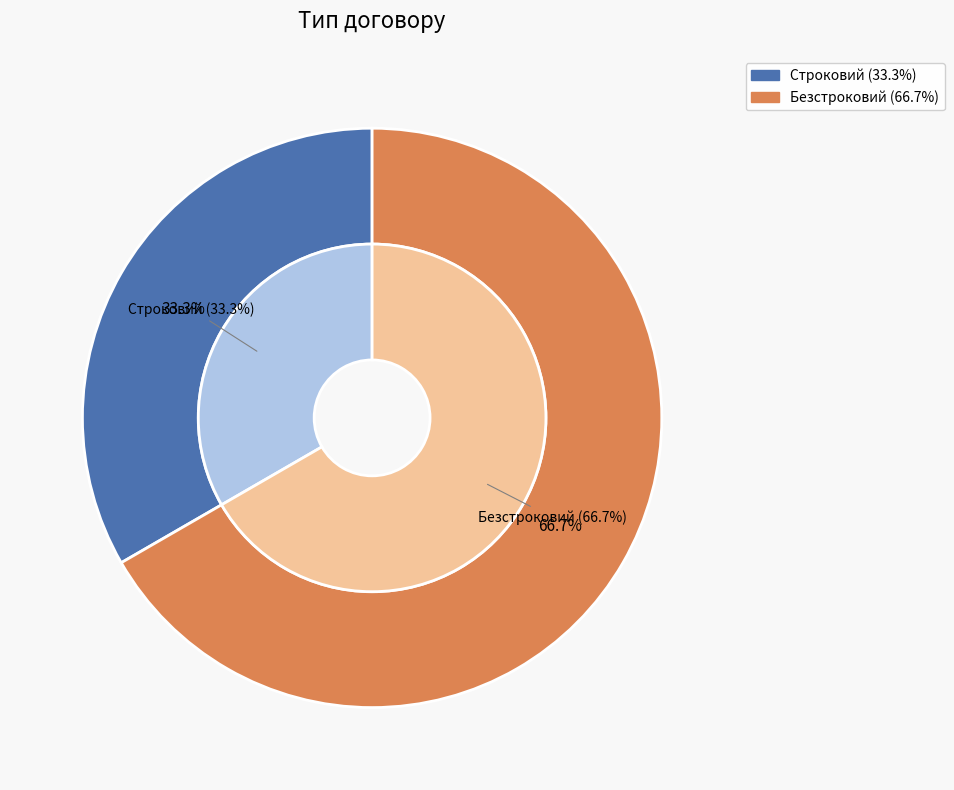

Rank the categories by value from highest to lowest.

Безстроковий, Строковий